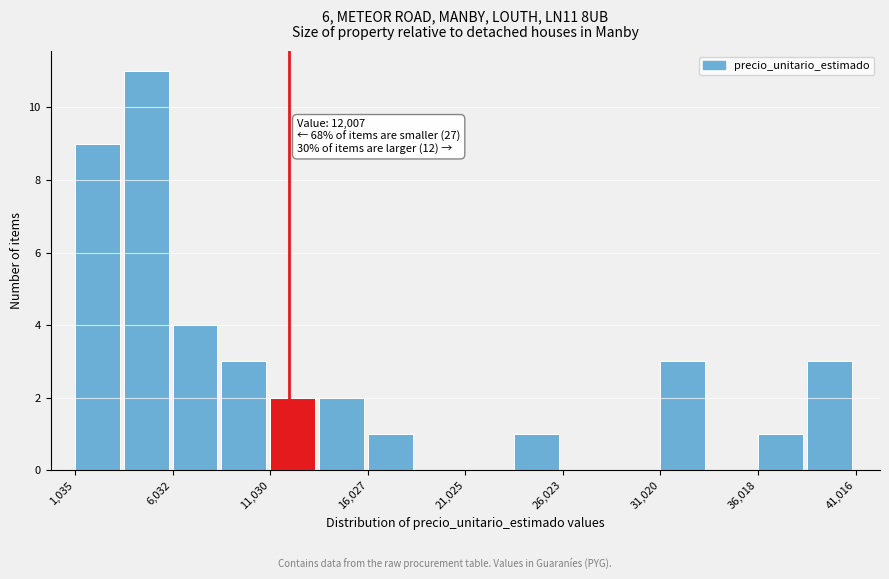

Which range on the x-axis has the tallest bar?

3500 to 6000